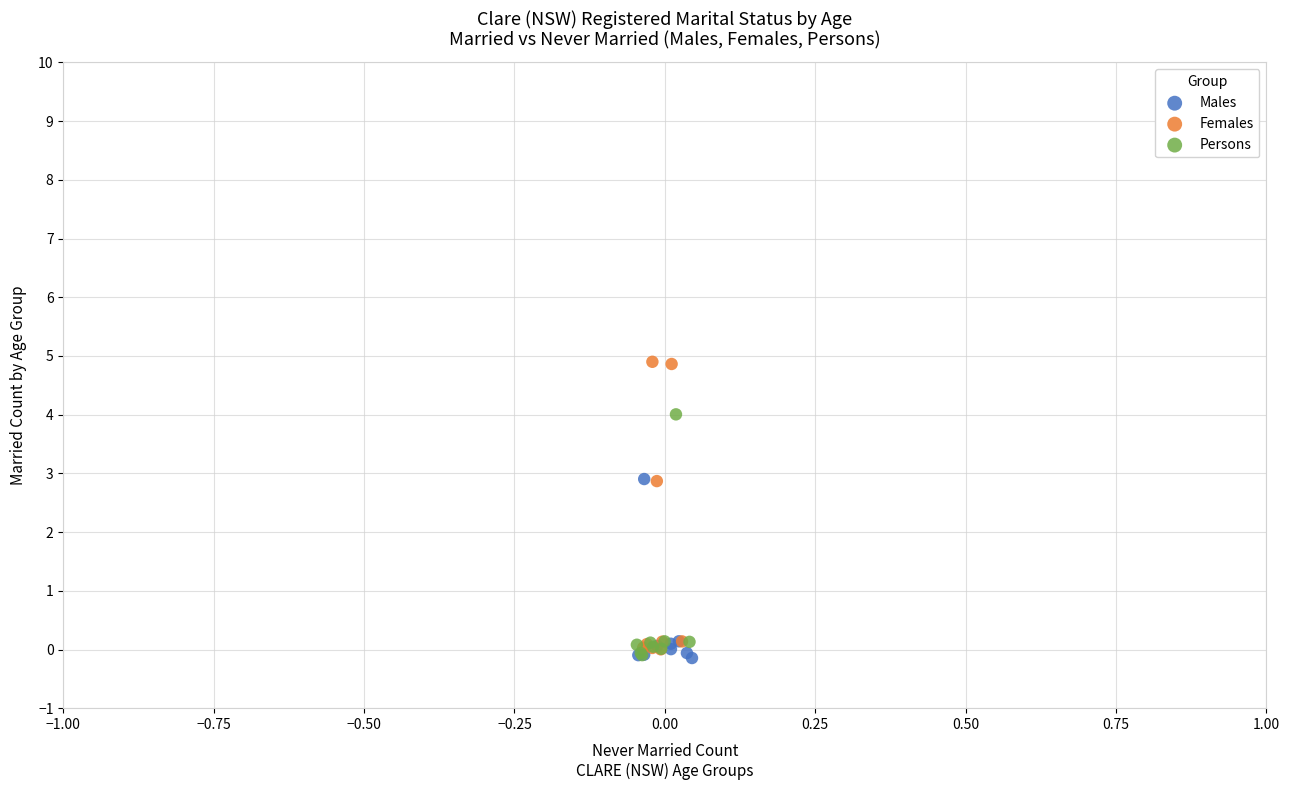

What are all the series names shown in the legend?

Males, Females, Persons